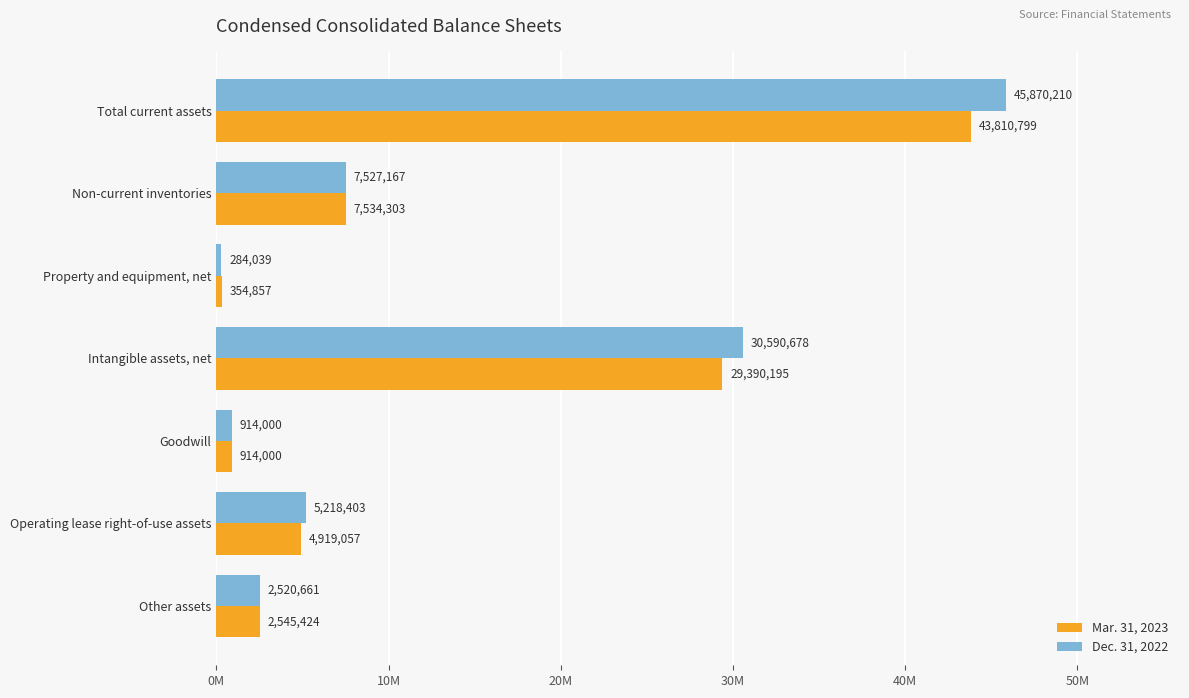

Count the number of categories in the chart.

7